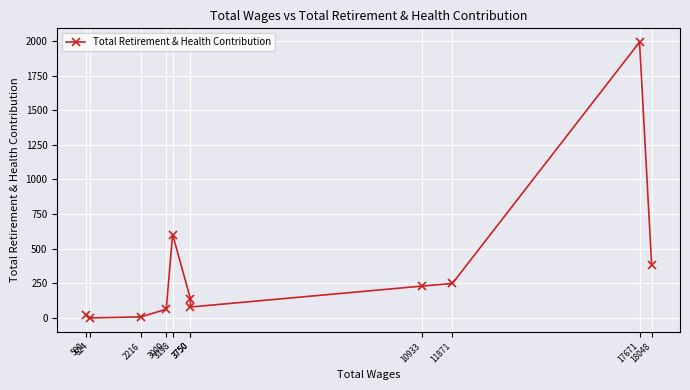

List the labels in order of value, largest first.

17671, 3198, 18048, 11871, 10933, 3750, 3750, 3000, 500, 2216, 624